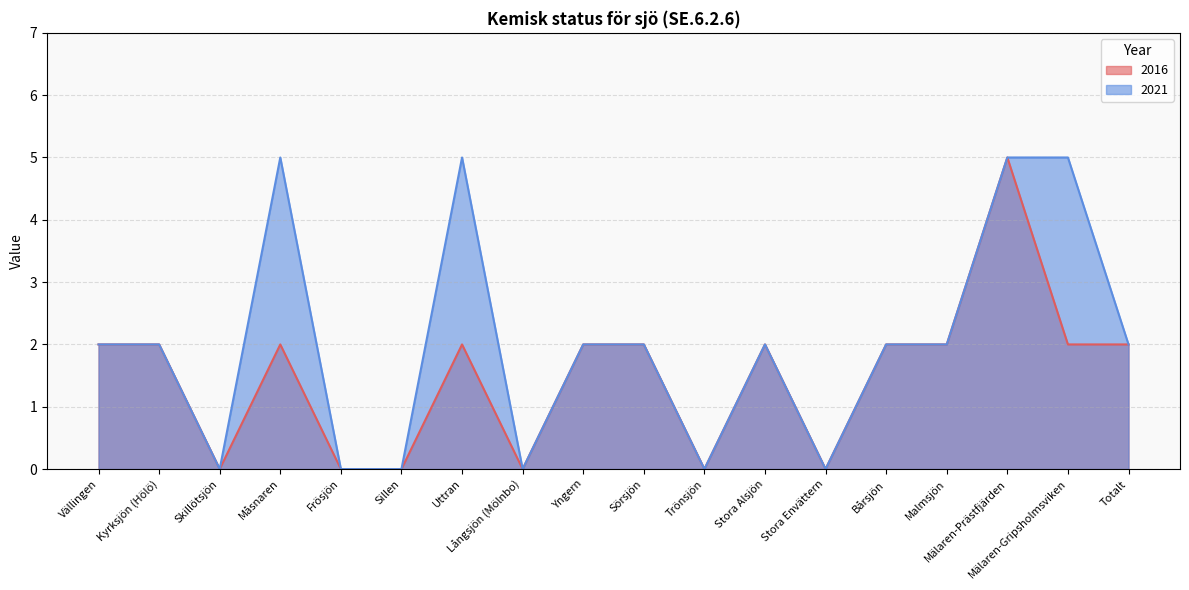

Where is 2021 nearest to the value 2?

Vällingen